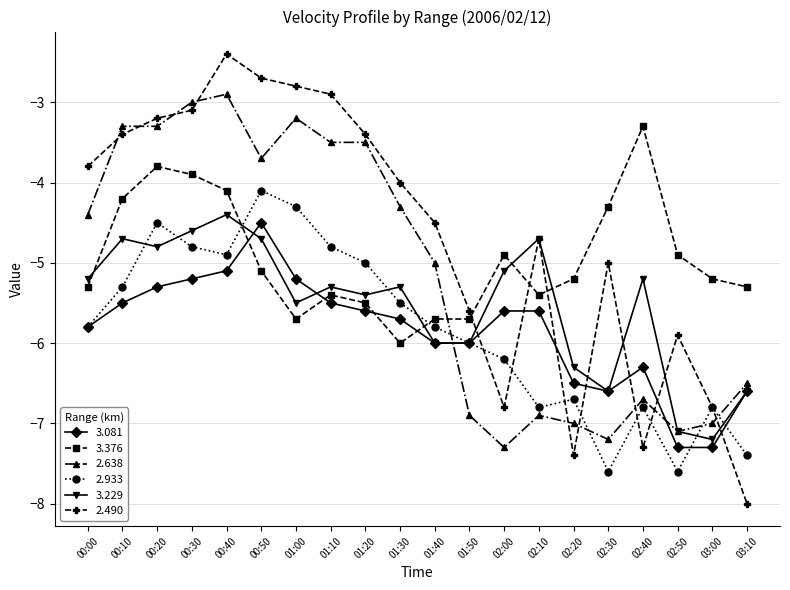

True or false: 2.490 and 2.933 intersect in this chart.

True